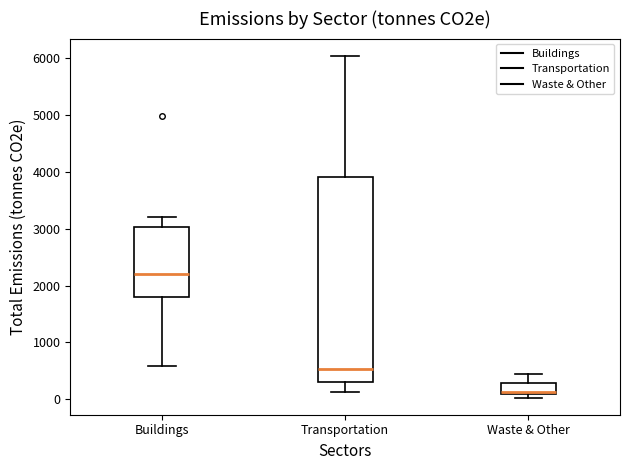

Where is the lower edge of the box for Buildings on the y-axis? The values are not printed on the chart, so give them approximately, as read against the axis.

1800